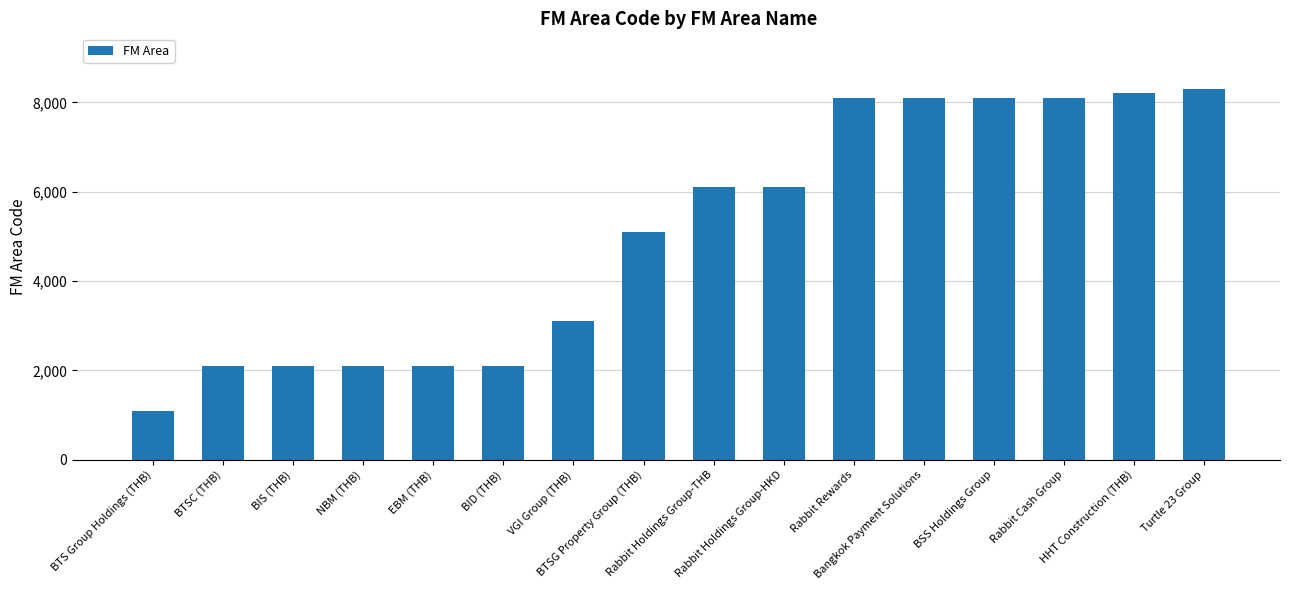

What is the difference between the maximum and minimum values?

7200